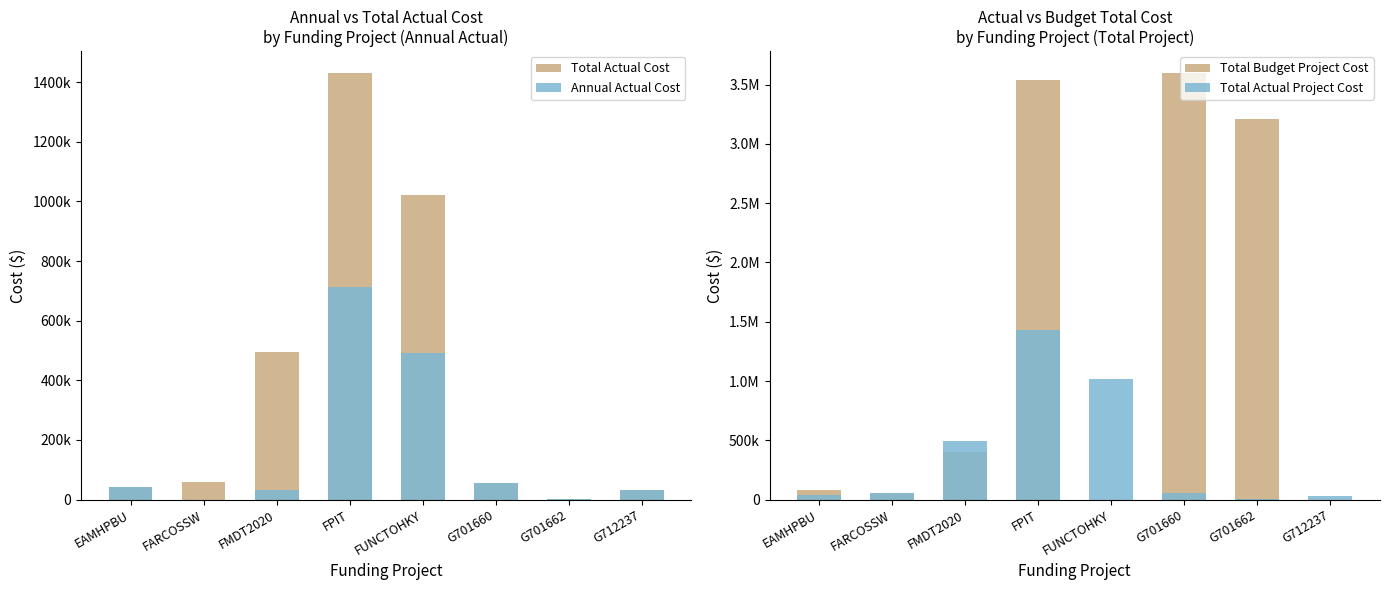

Does the chart contain any negative values?

No